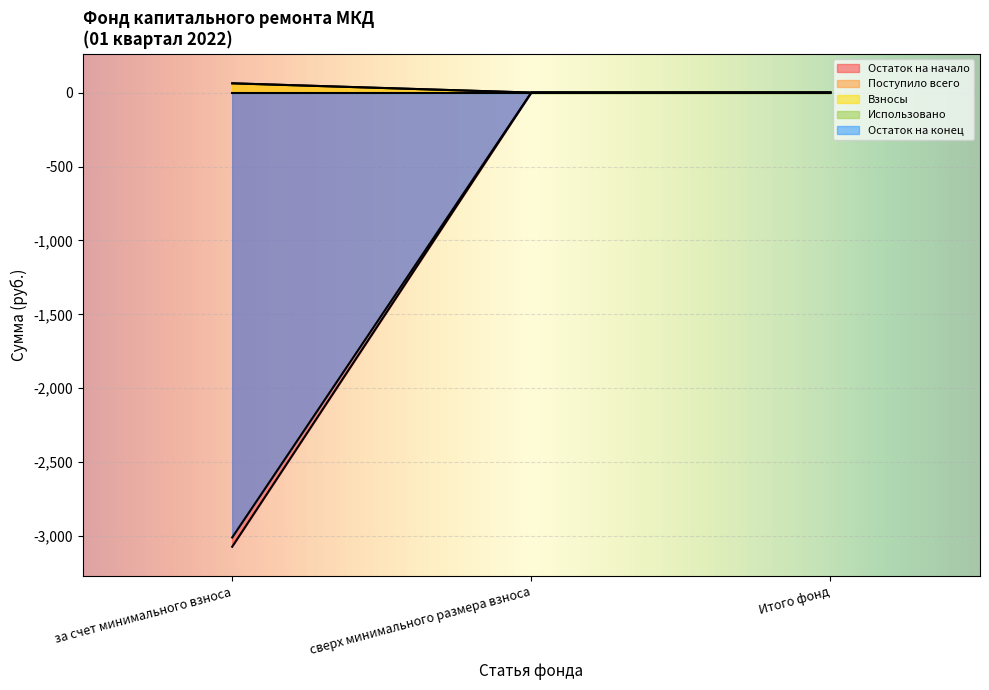

Reading right to left, list all the values displayed in this chart.

Остаток на начало: 0.0	0.0	62.6
Поступило всего: 0.0	0.0	-3071.4
Взносы: 0.0	0.0	62.6
Остаток на конец: 0.0	0.0	-3008.9